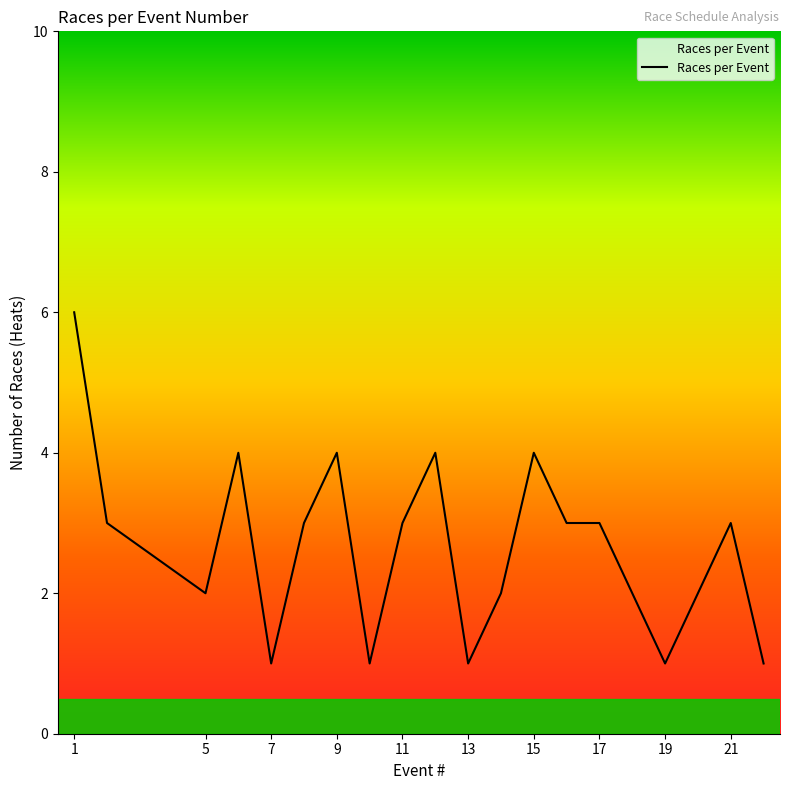

Reading left to right, list all the values displayed in this chart.

6	3	2	4	1	3	4	1	3	4	1	2	4	3	3	2	1	2	3	1